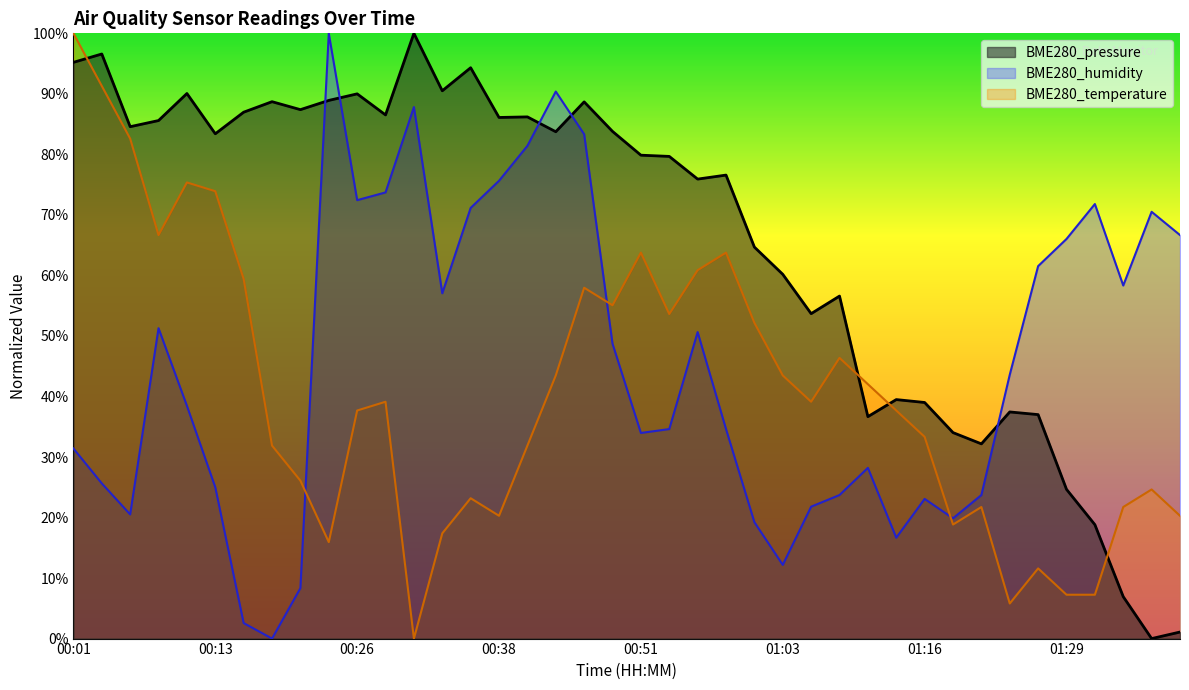

List the series in order of their peak value, lowest first.

BME280_pressure, BME280_humidity, BME280_temperature